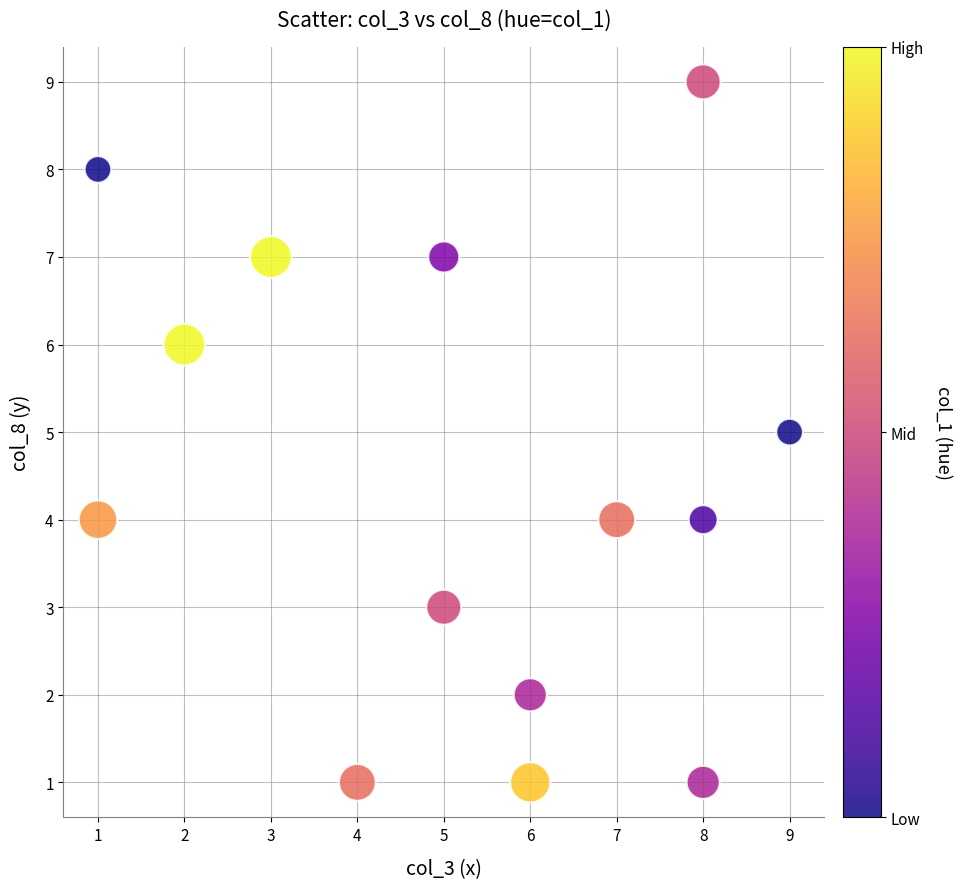

What is the range of X values (max minus min)?

8